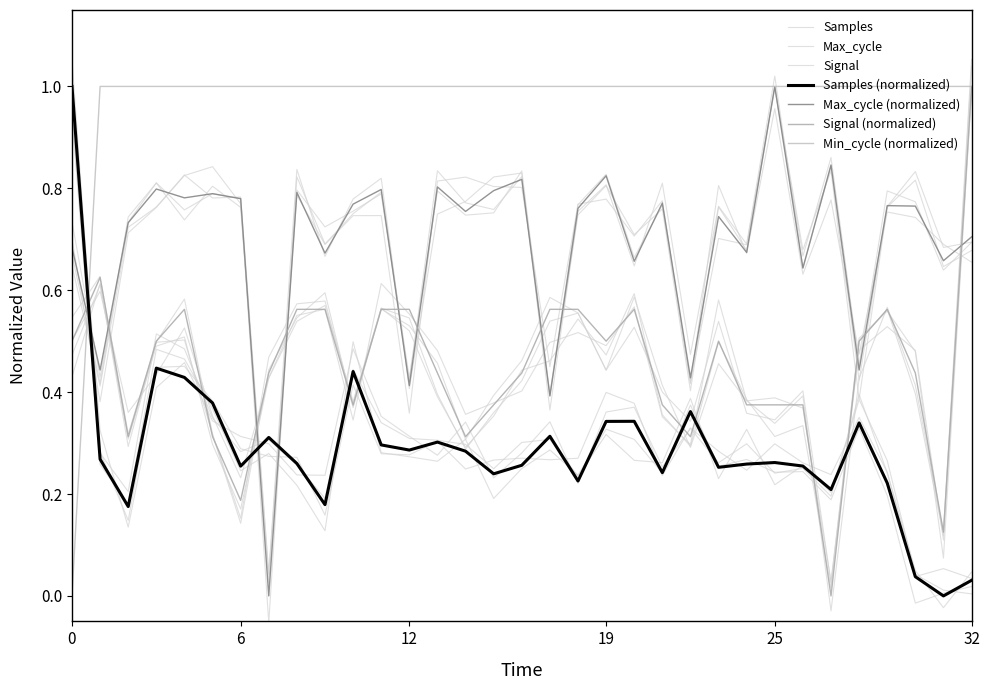

True or false: Max_cycle has more than 0 points higher than both neighbors.

True